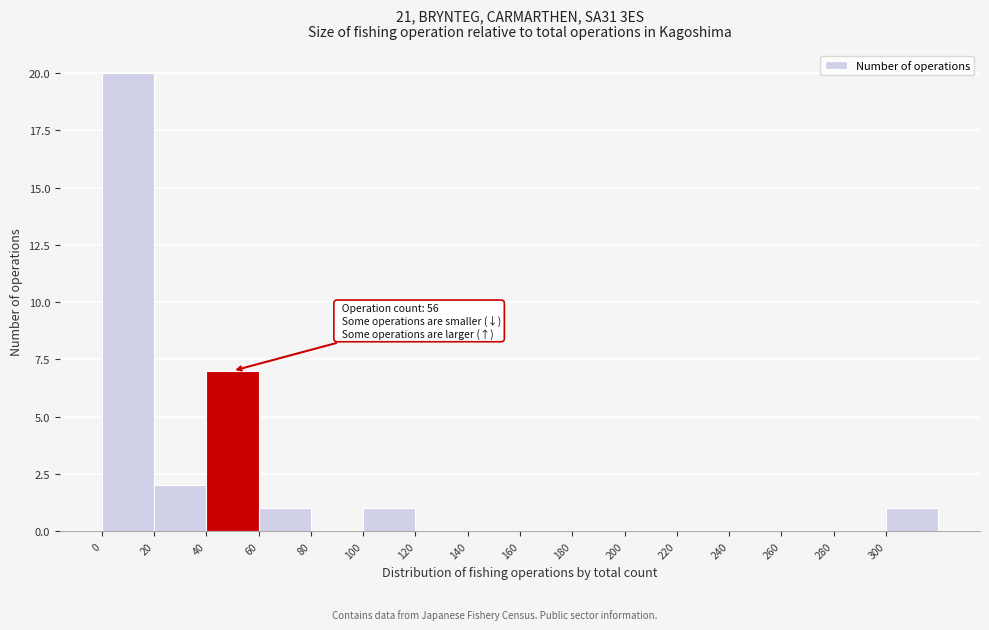

Over which range of the x-axis is the bar tallest?

0 to 20